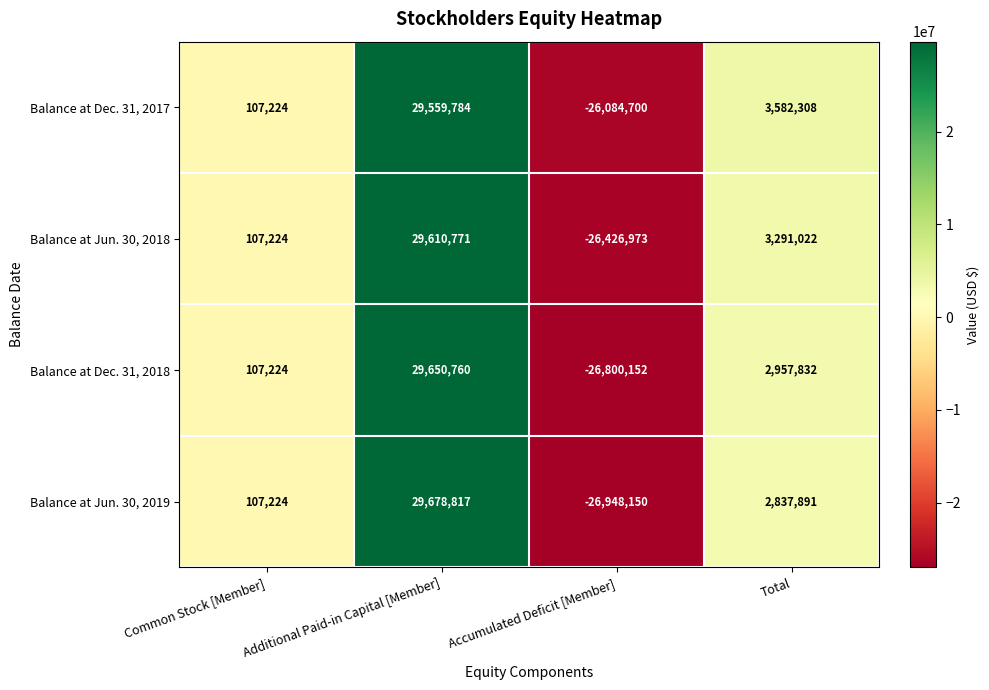

Where does the Balance at Jun. 30, 2019 series first go above 2837891?

Additional Paid-in Capital [Member]